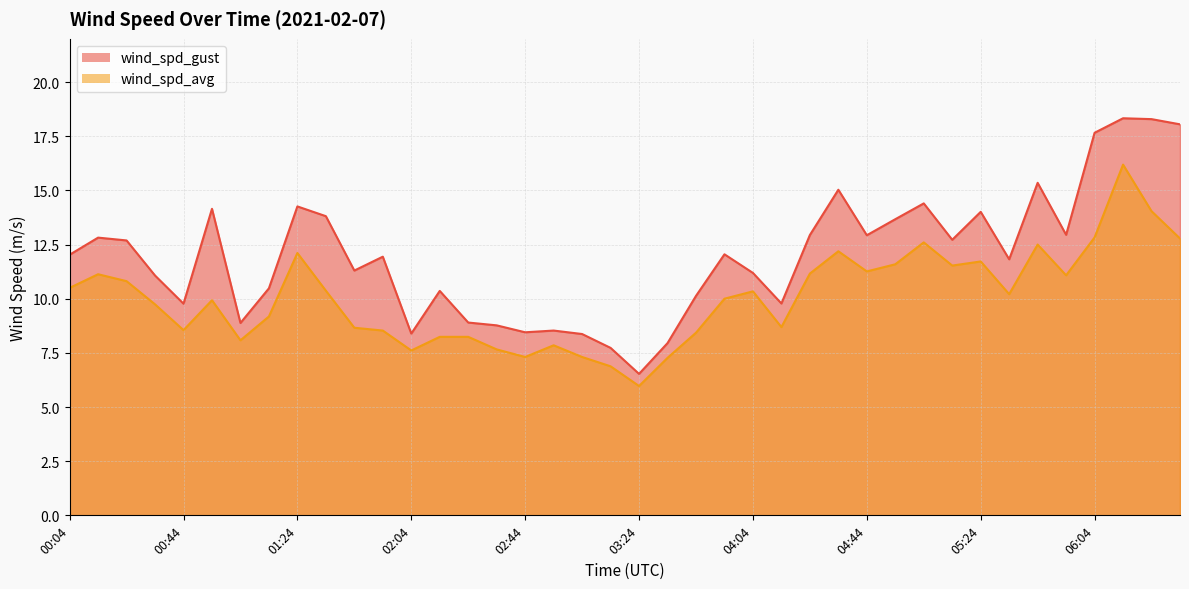

What is the difference between the highest and lowest values at 02:34?

1.1